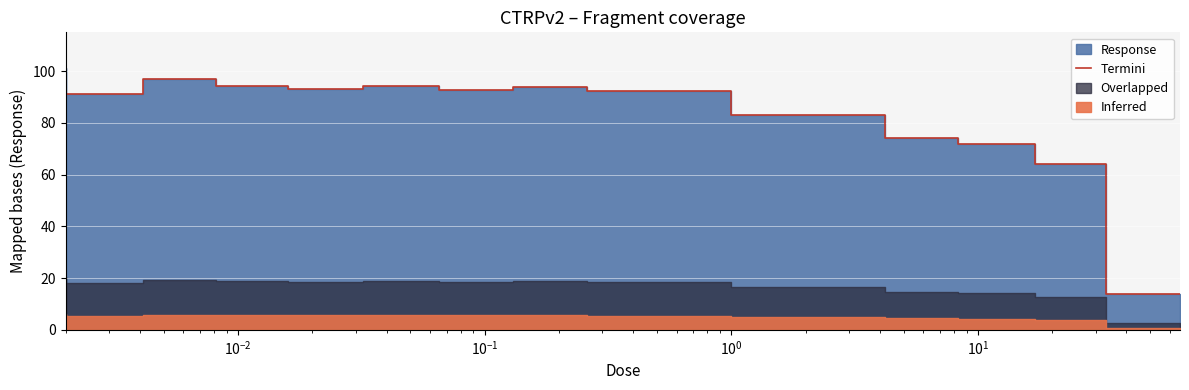

How many points are lower than both their immediate neighbors (excluding endpoints)?

3